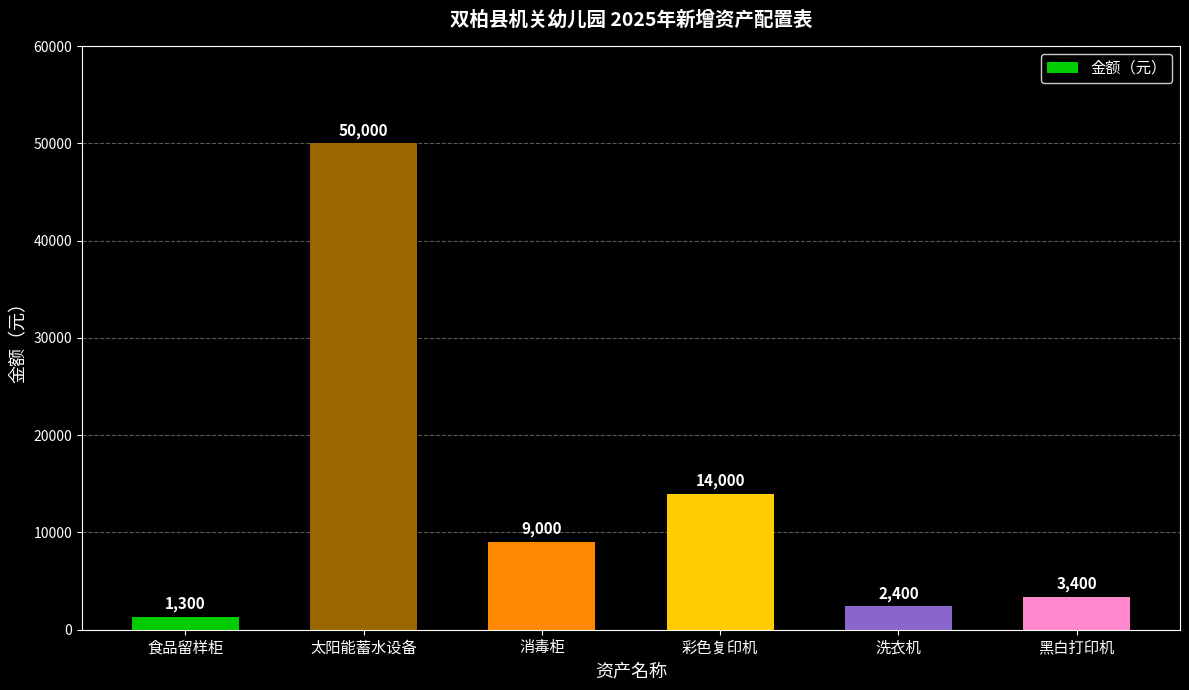

What is the label of the 4th bar from the right?

消毒柜